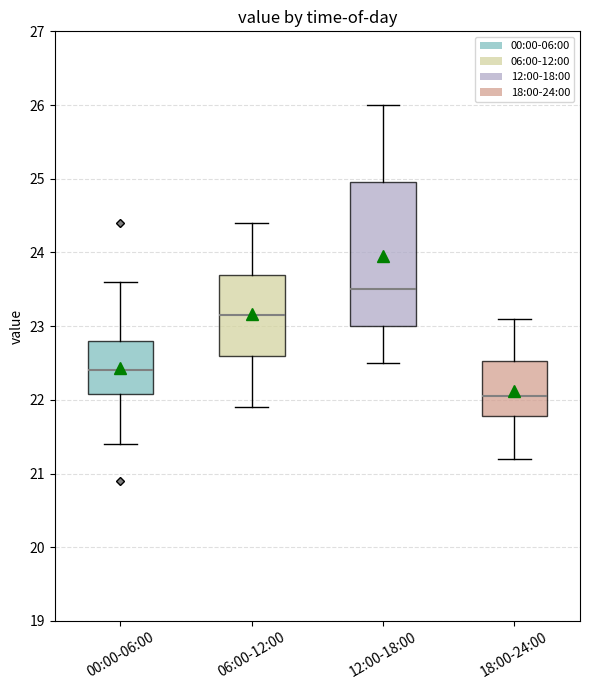

Comparing the boxes themselves (not the whiskers), which one is the tallest?

12:00-18:00